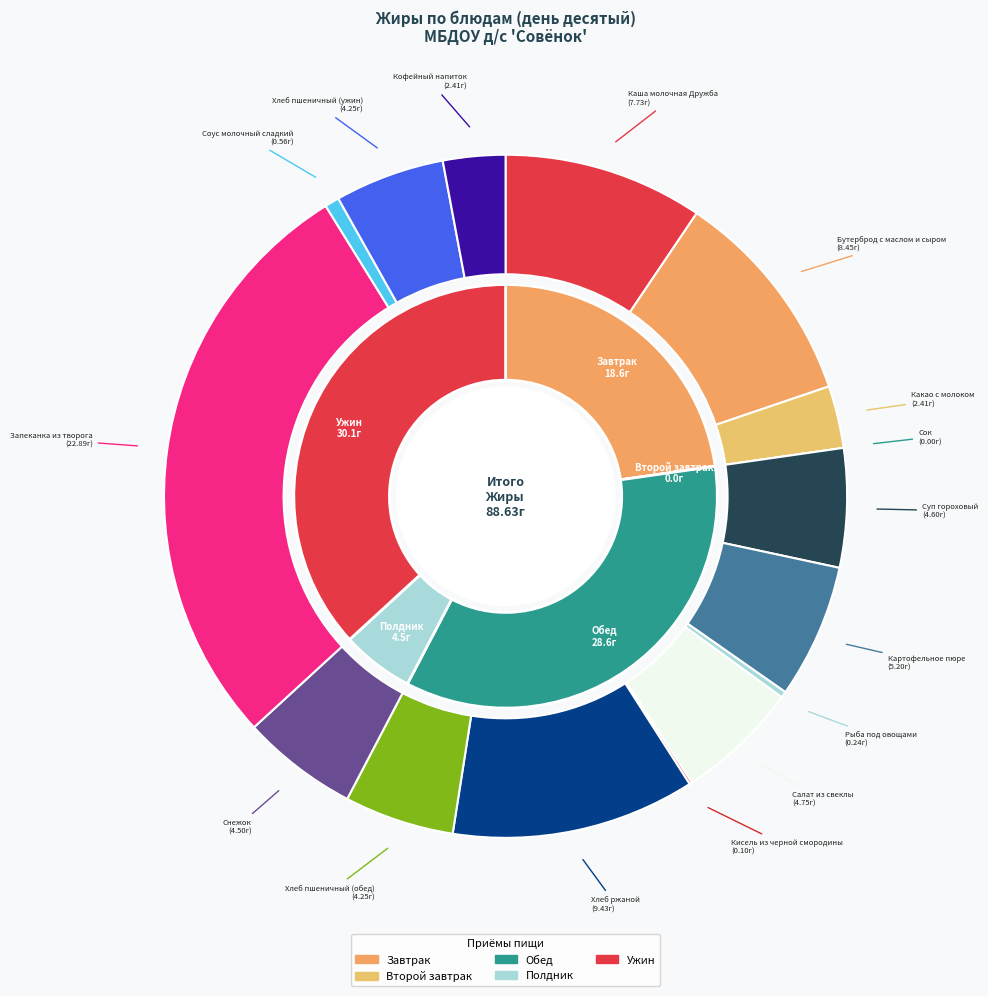

What is the change in value from Сок to Хлеб пшеничный (ужин)?

+4.2